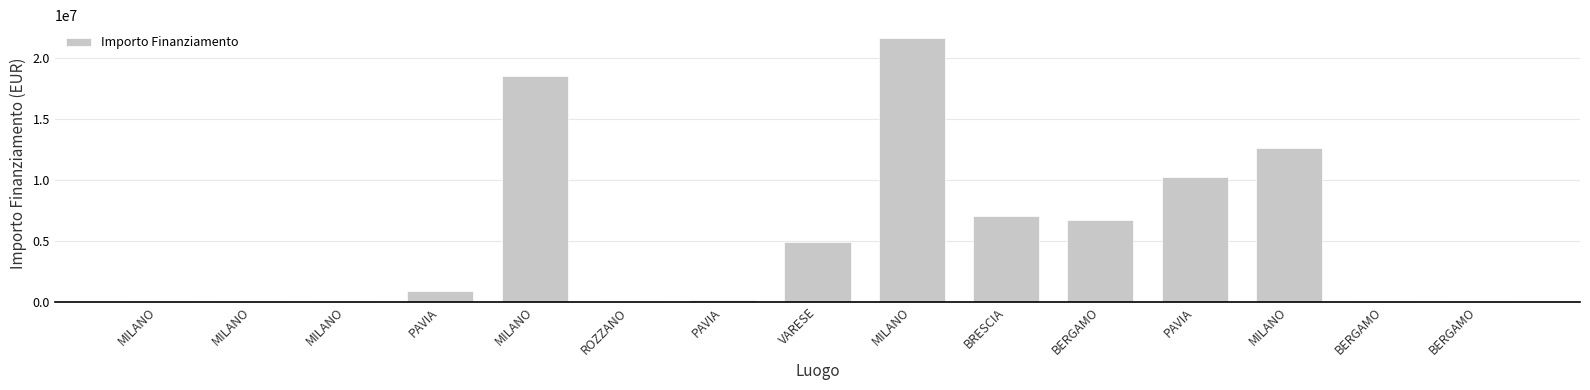

At which label is the value closest to 10820342?

PAVIA